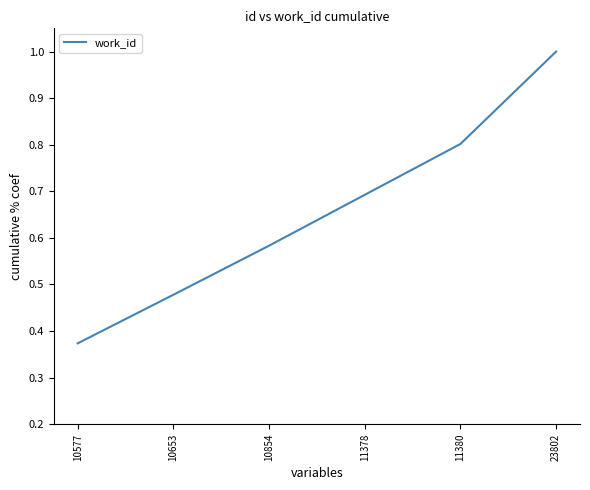

Rank the categories by value from highest to lowest.

23802, 11380, 11378, 10854, 10653, 10577